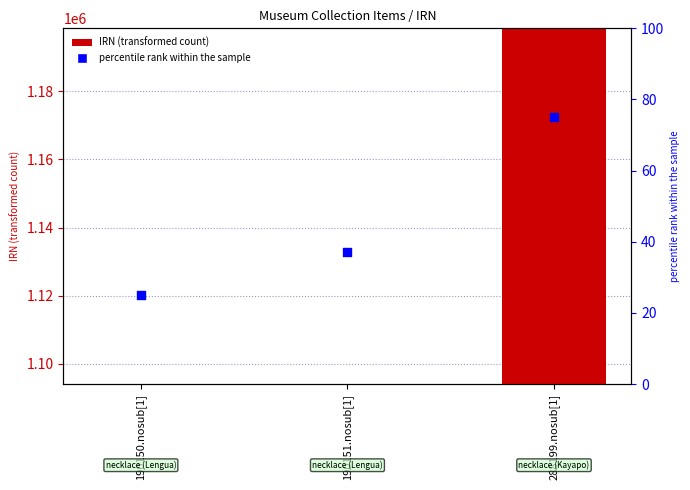

Is the value of IRN at 190151.nosub[1] greater than the value of percentile rank within the sample at 288199.nosub[1]?

Yes